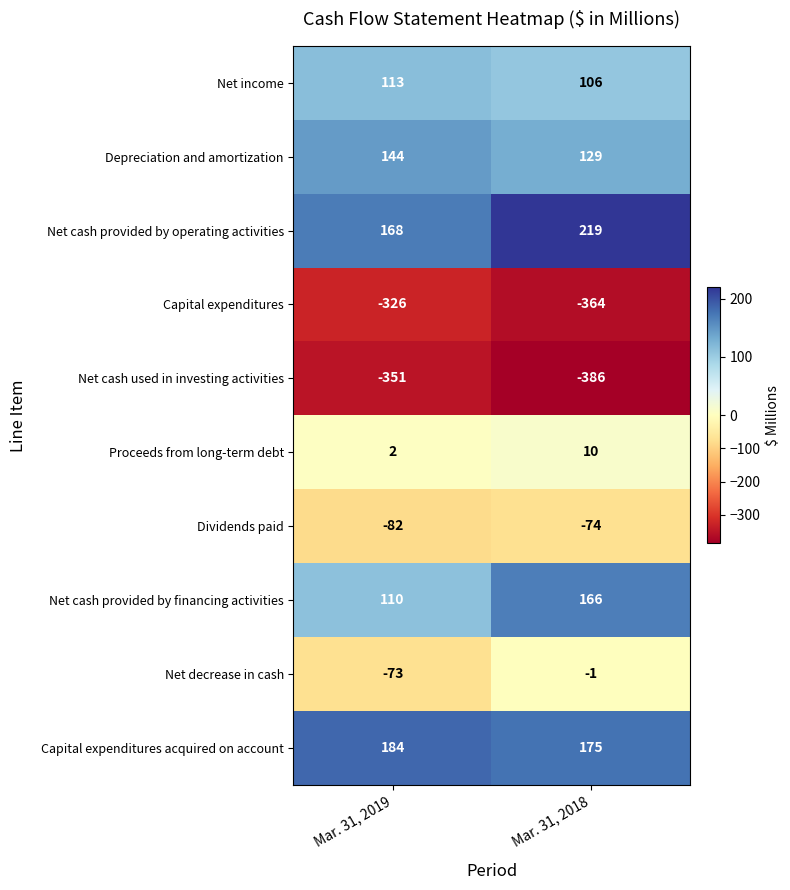

At which category is the sum across all series the highest?

Mar. 31, 2018